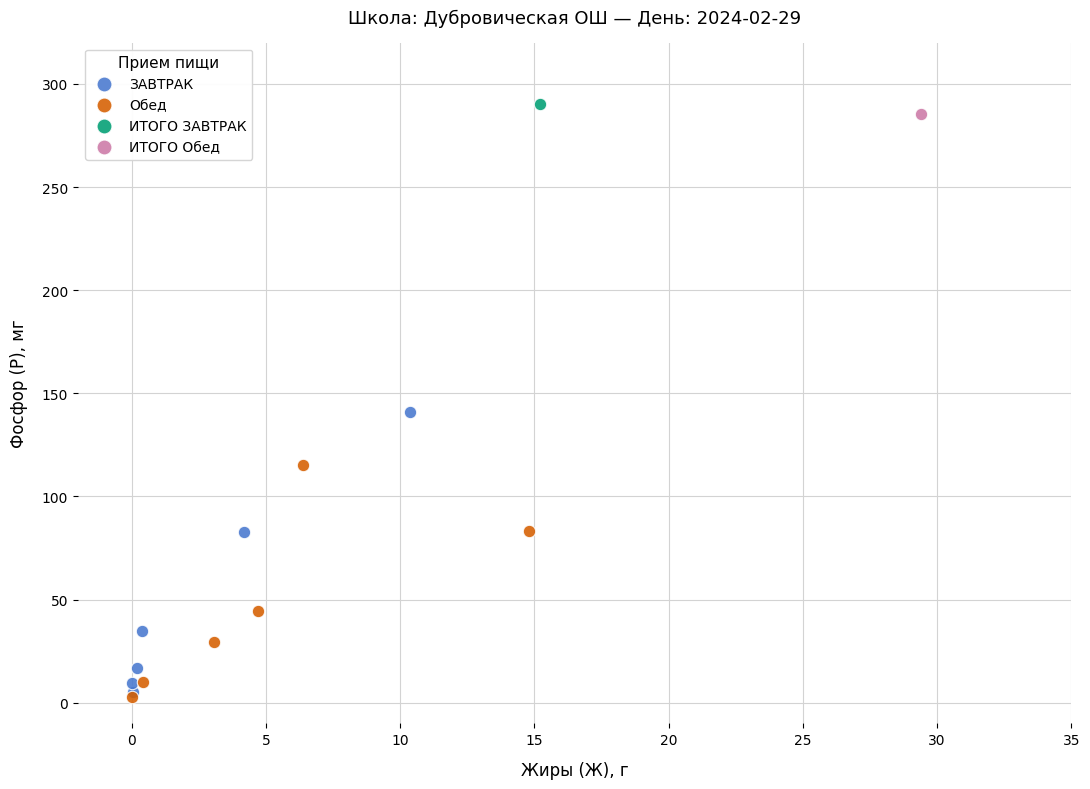

What are all the series names shown in the legend?

ЗАВТРАК, Обед, ИТОГО ЗАВТРАК, ИТОГО Обед